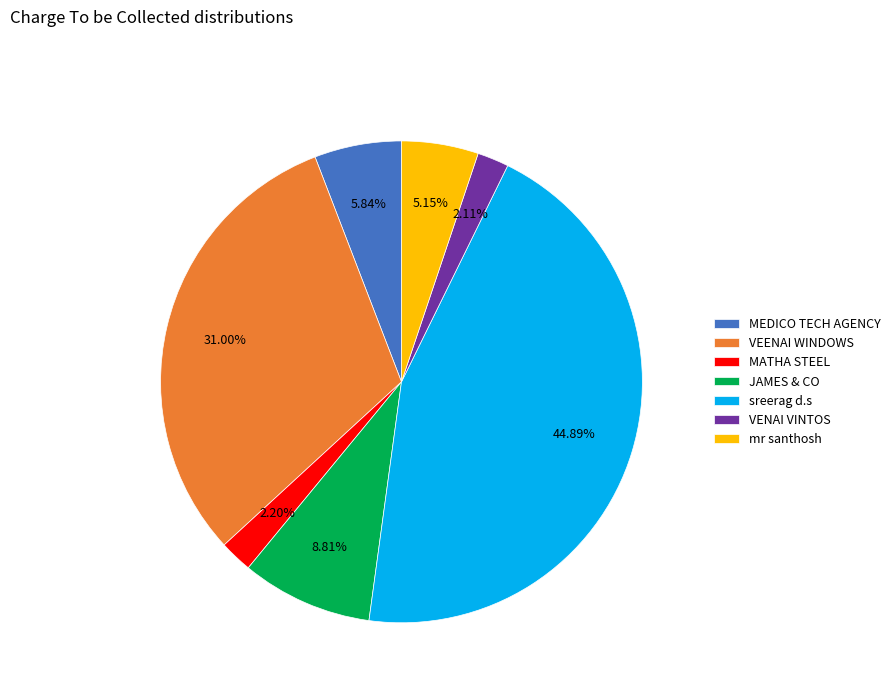

What is the ratio of the value at VENAI VINTOS to the value at VEENAI WINDOWS?

0.1